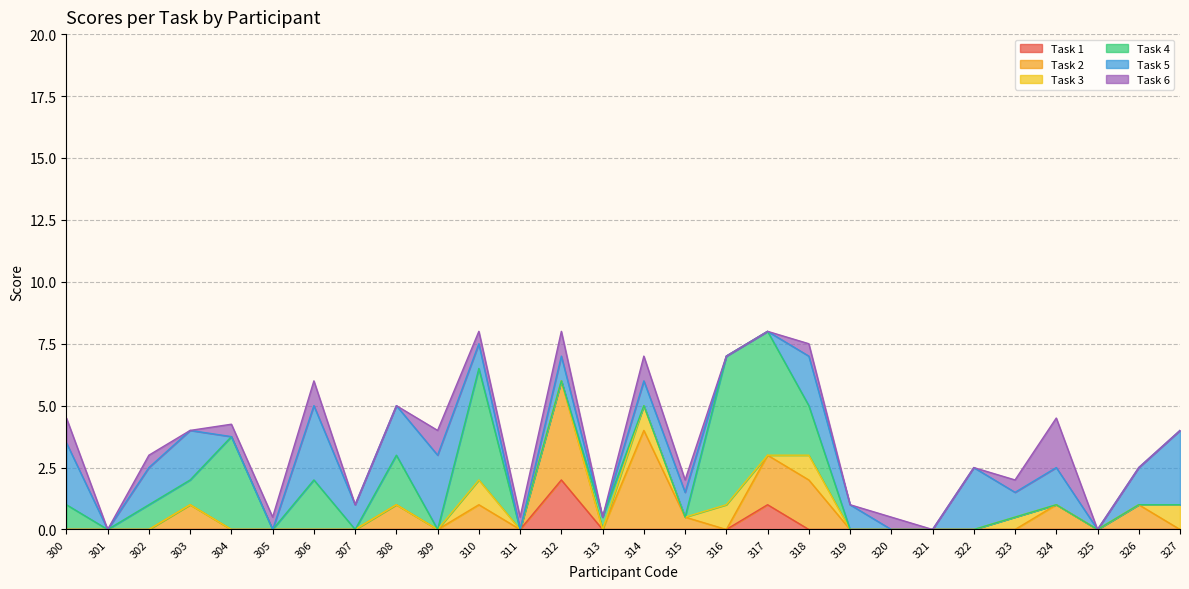

Is the value of Task 1 at 325 greater than the value of Task 5 at 312?

No